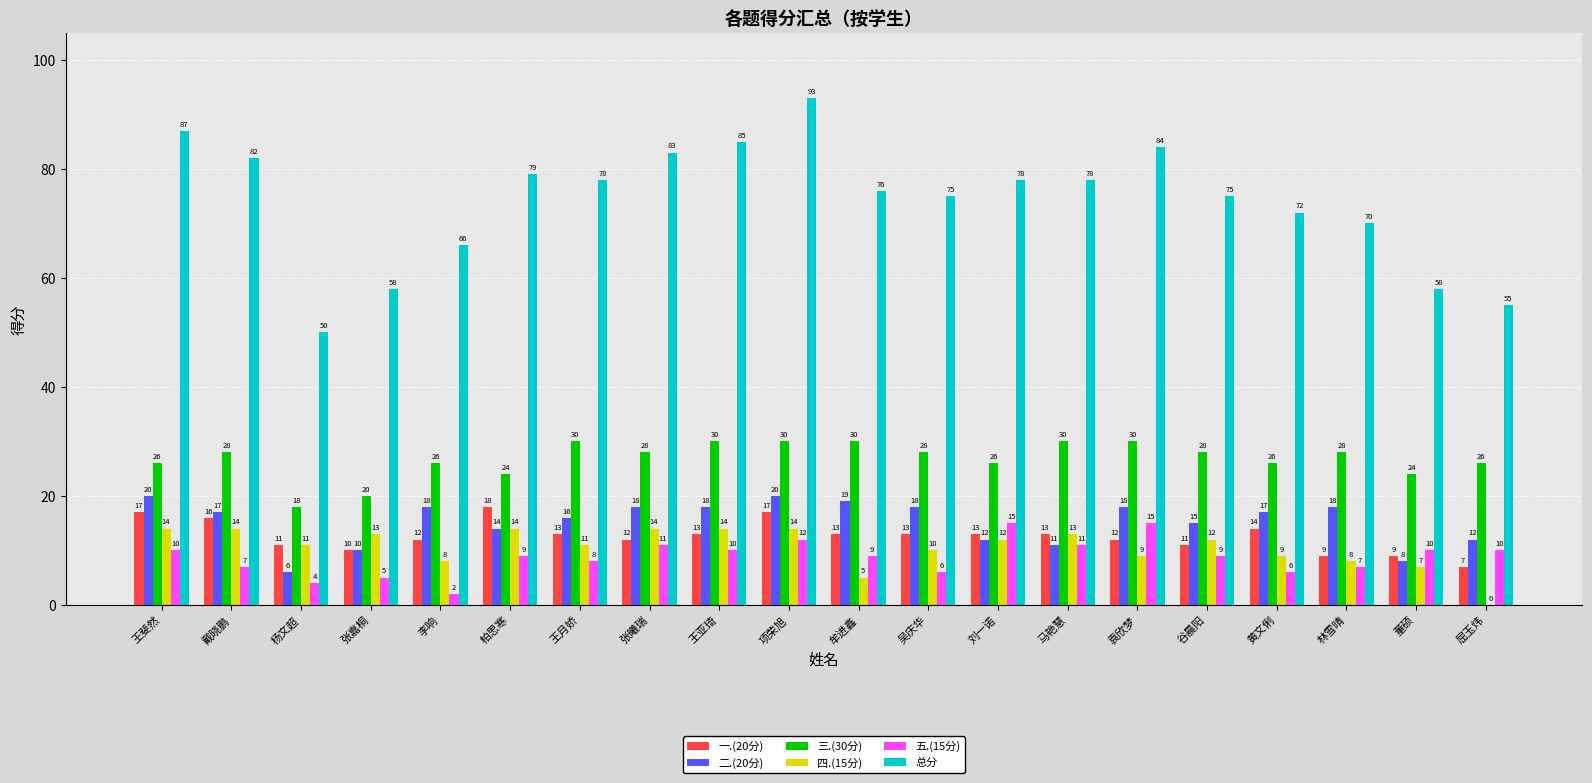

Count the number of categories in the chart.

20